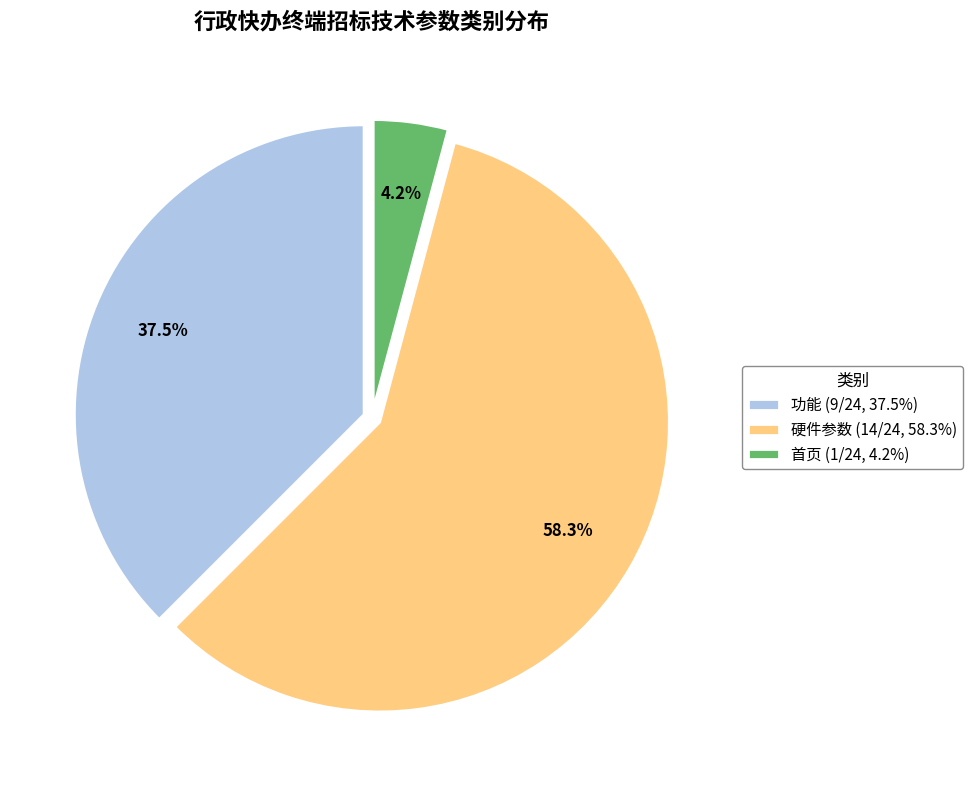

What is the ratio of the value at 硬件参数 (14/24, 58.3%) to the value at 功能 (9/24, 37.5%)?

1.6